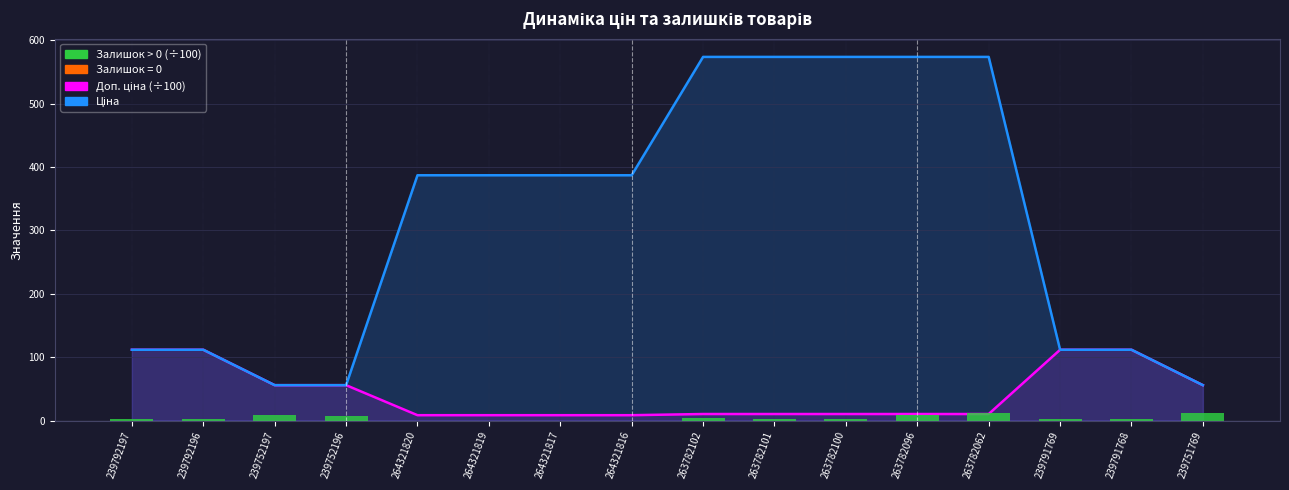

The value of Залишок (÷100) at 239792197 is 4.0. True or false?

False